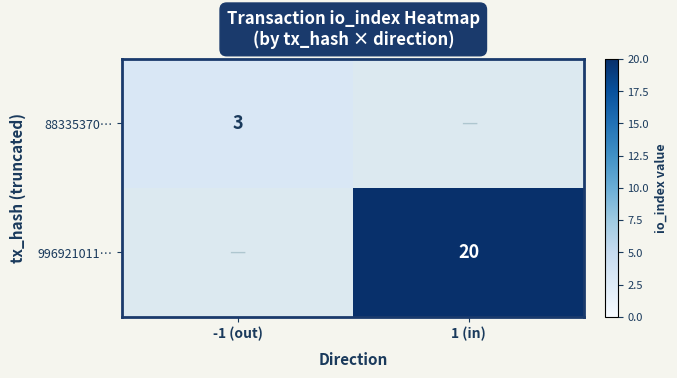

True or false: 88335370… has a value of 3 at -1 (out).

True